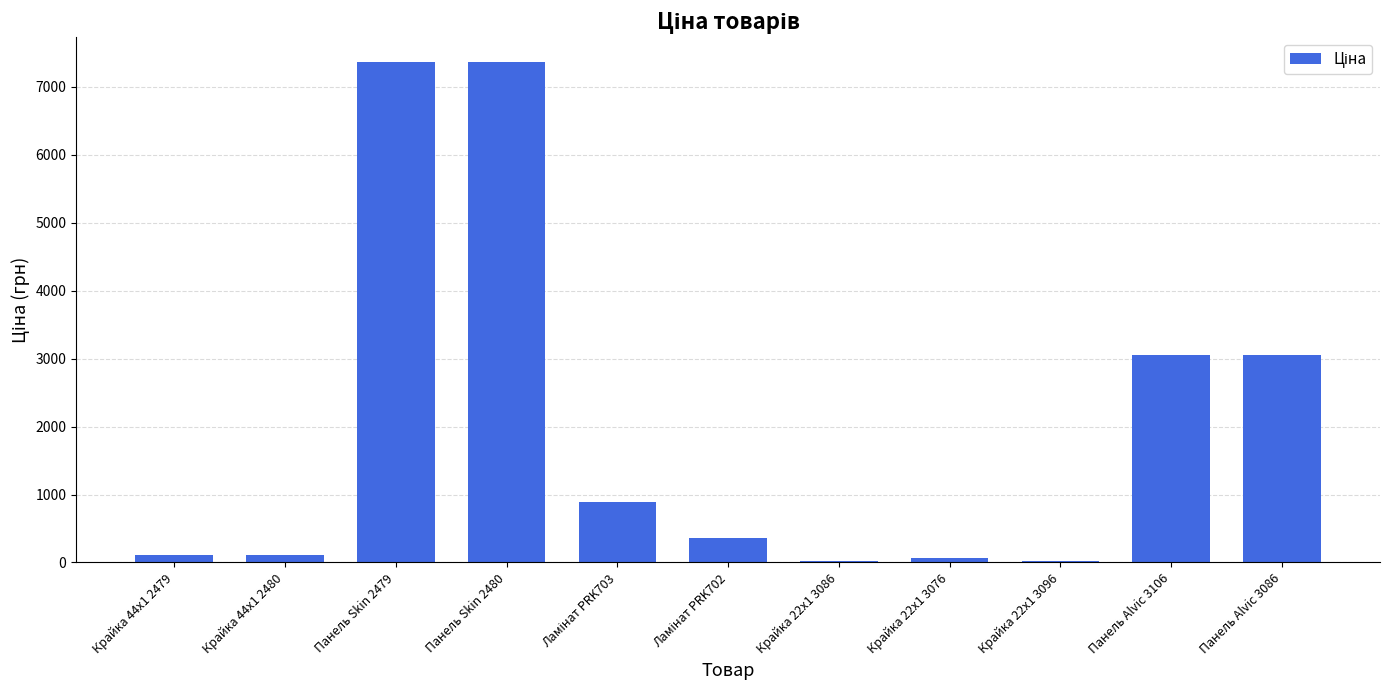

What is the minimum value shown in the chart?

26.7